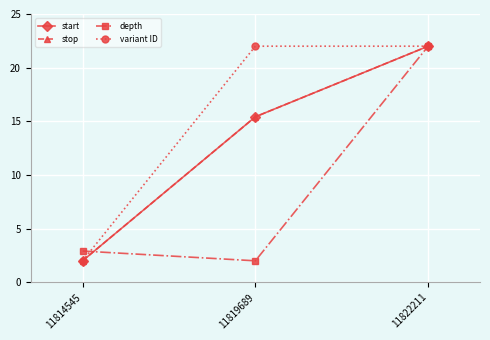

What is the total value across all series at 11814545?

8.9